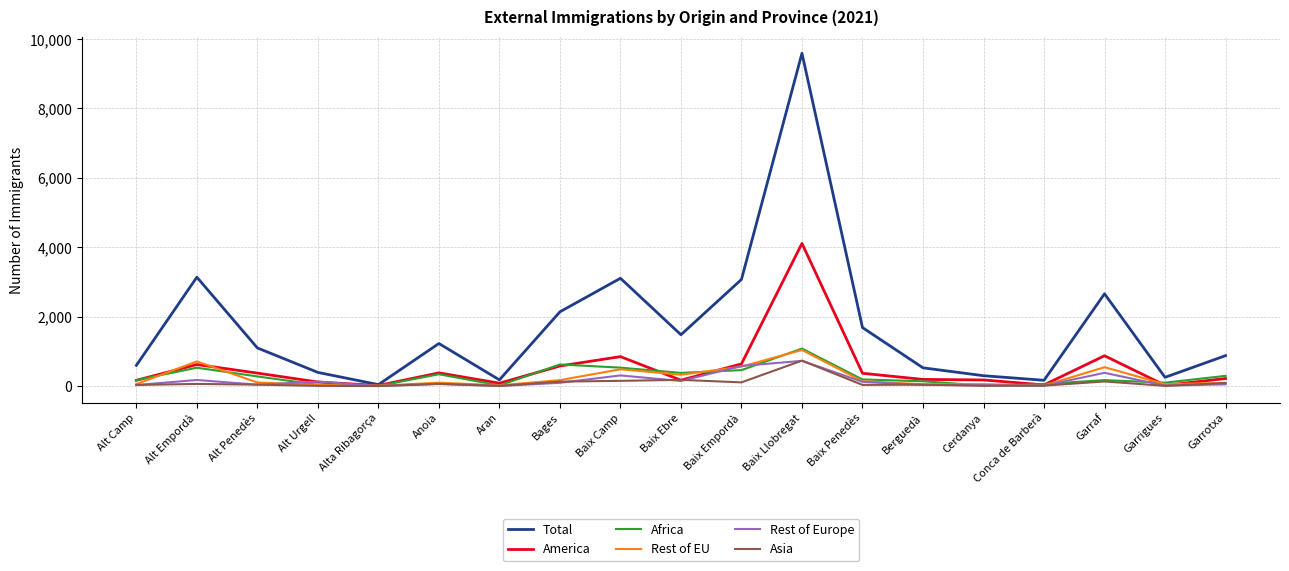

At which category is the sum across all series the highest?

Baix Llobregat